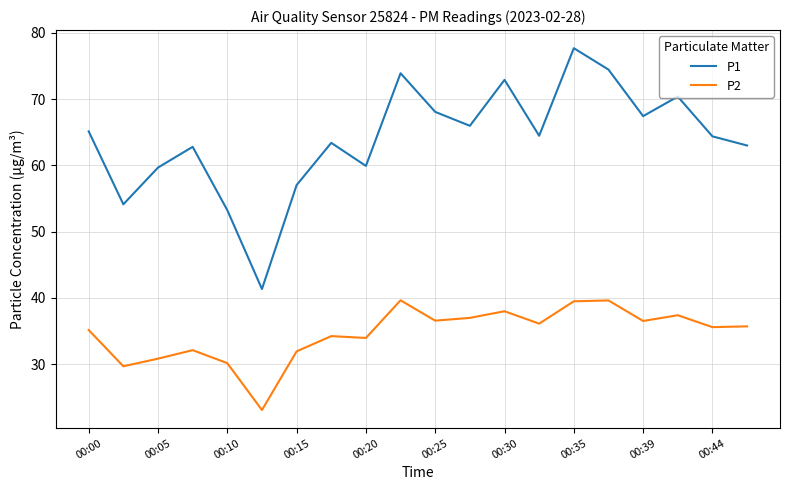

Which series has the largest range (max minus min)?

P1